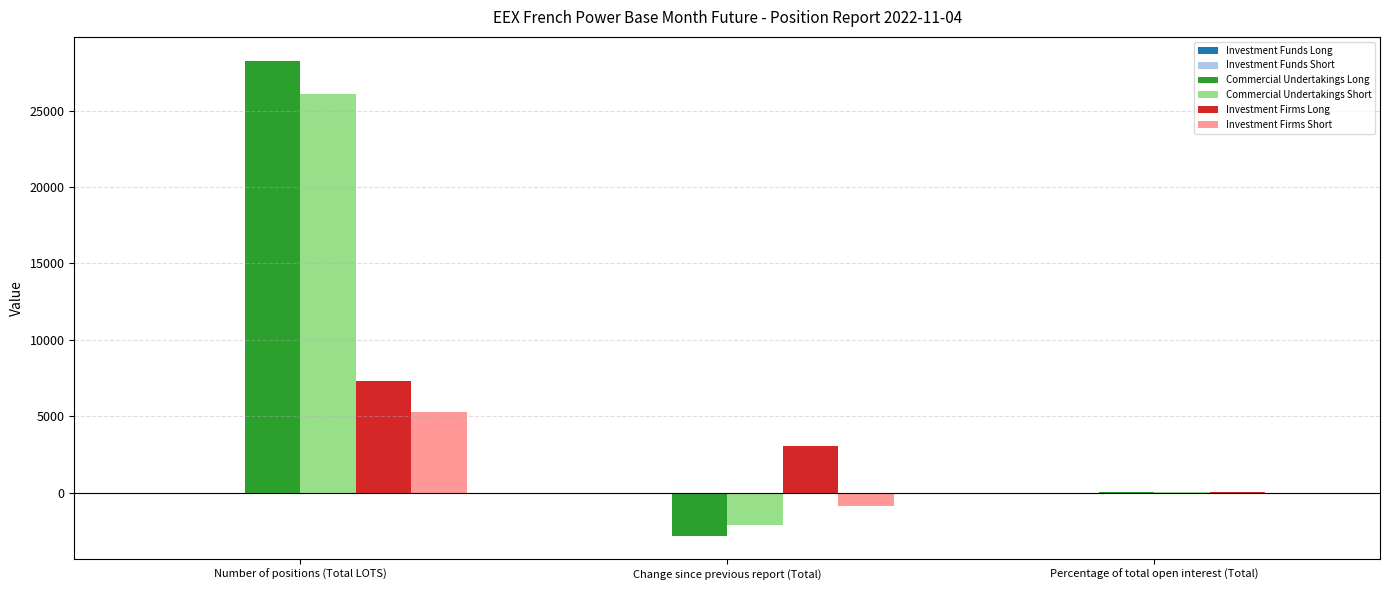

At which label is Commercial Undertakings Short closest to 11970?

Percentage of total open interest (Total)